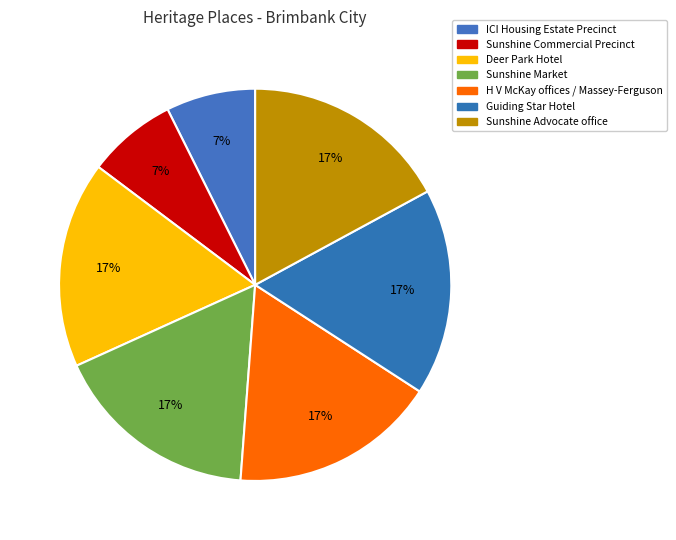

To the nearest percent, what is the difference between the largest and smallest slice percentages?

10%